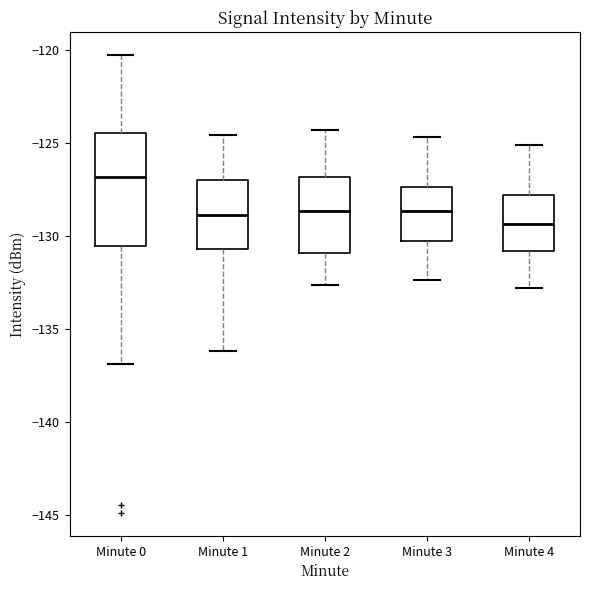

Where is the lower edge of the box for Minute 1 on the y-axis? The values are not printed on the chart, so give them approximately, as read against the axis.

-130.5